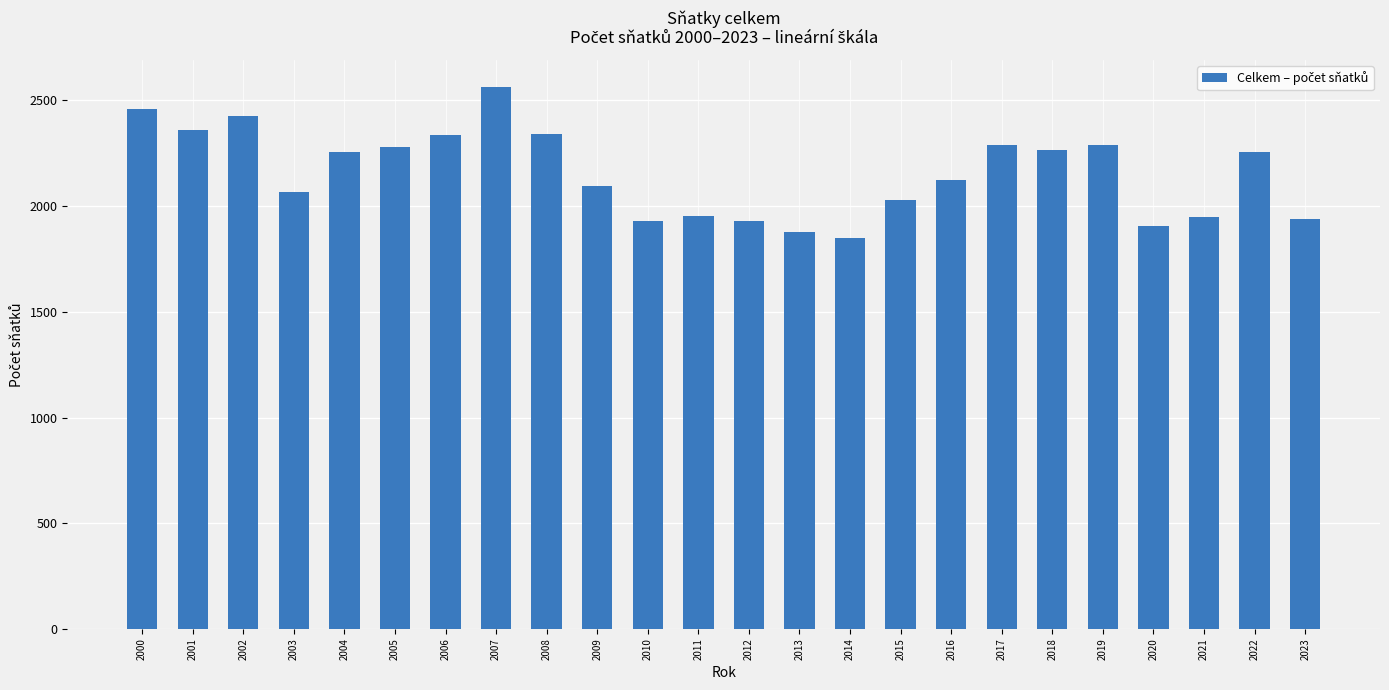

The value at 2010 is 2533. True or false?

False